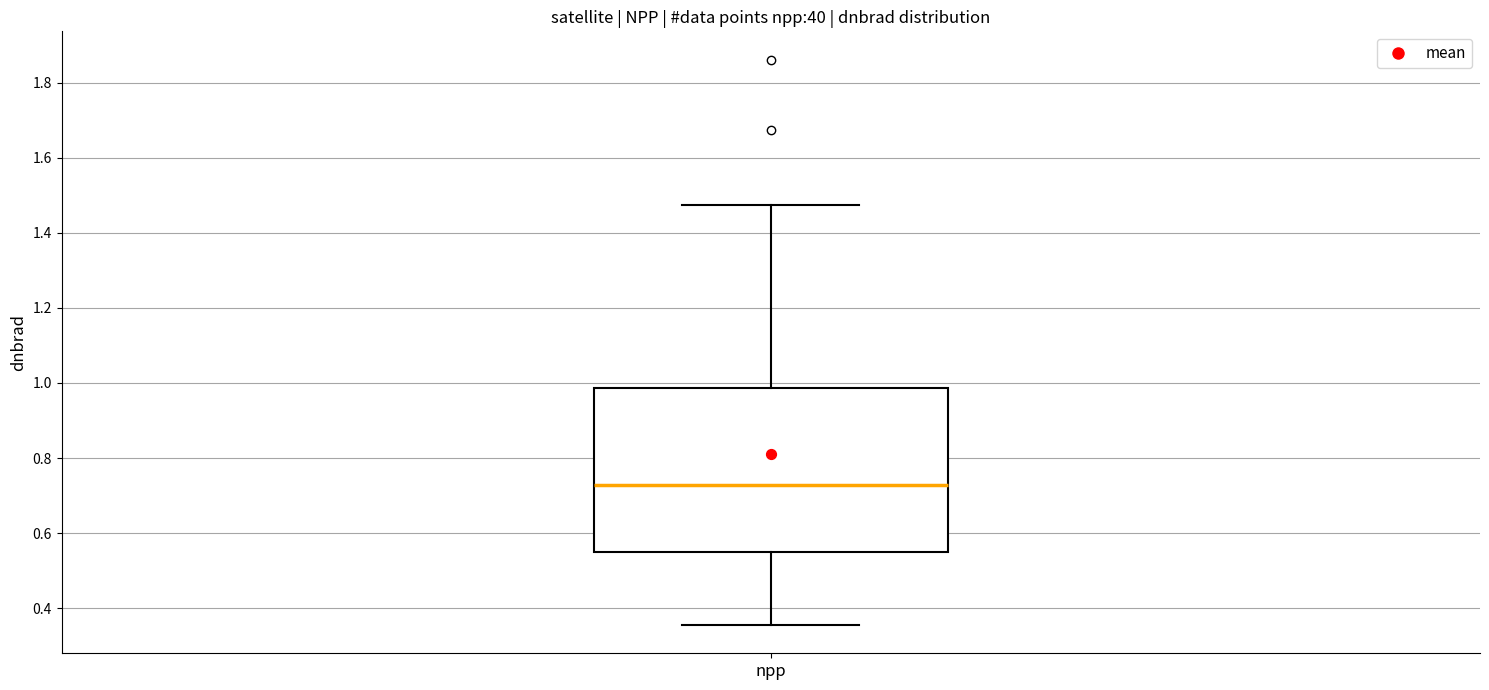

Transcribe this box plot: give where the median line is, the range the box spans, and where the two whiskers end, as read against the y-axis. The values are not printed on the chart, so give them approximately, as read against the axis.

median 0.72, box 0.54 to 0.98, whiskers 0.36 to 1.48